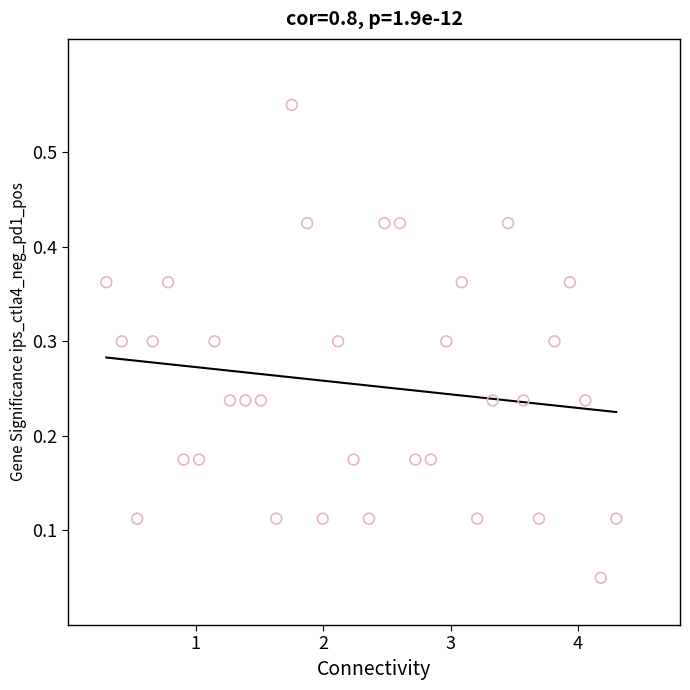

What is the range of Y values (max minus min)?

0.5